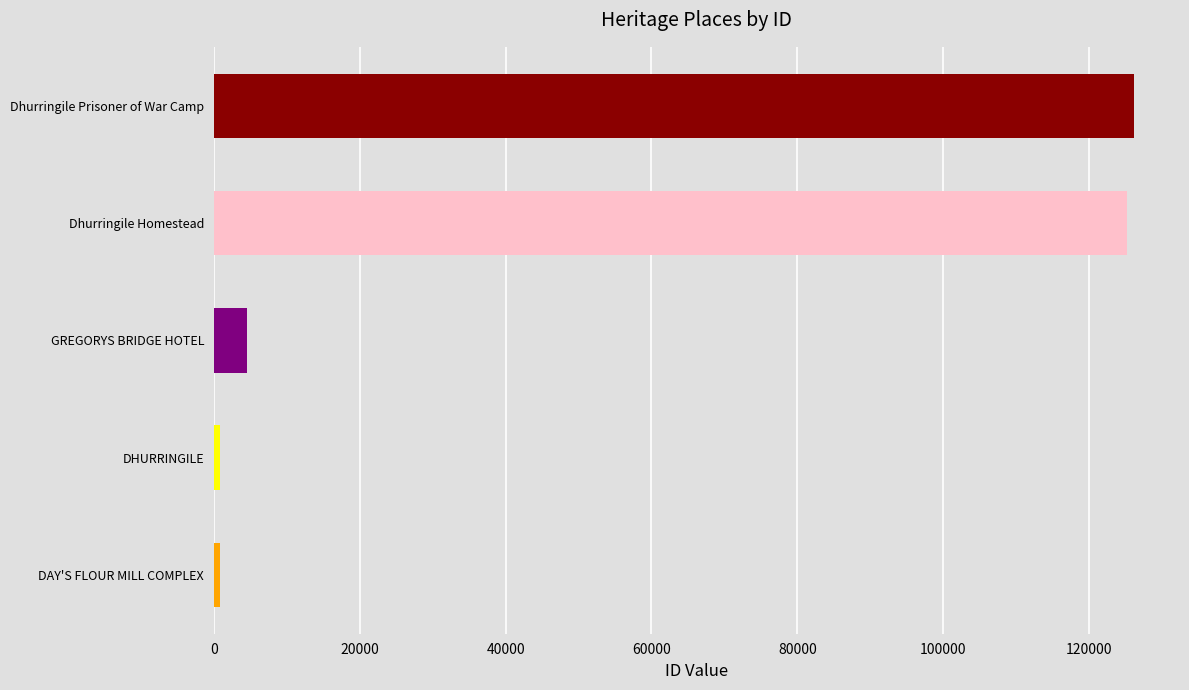

Is it true that the value at Dhurringile Homestead is 217998?

False